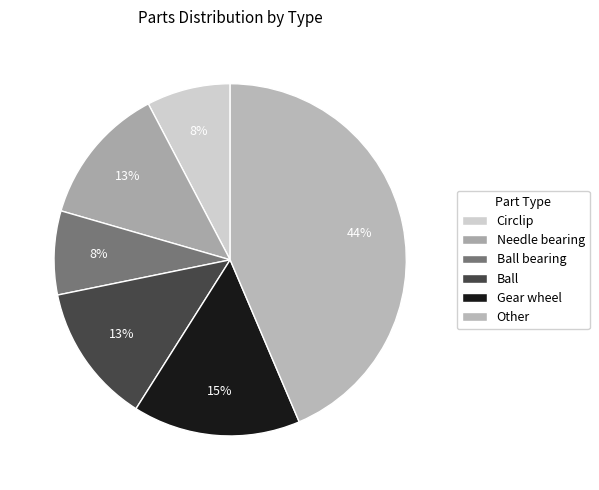

How many segments does this pie chart have?

6